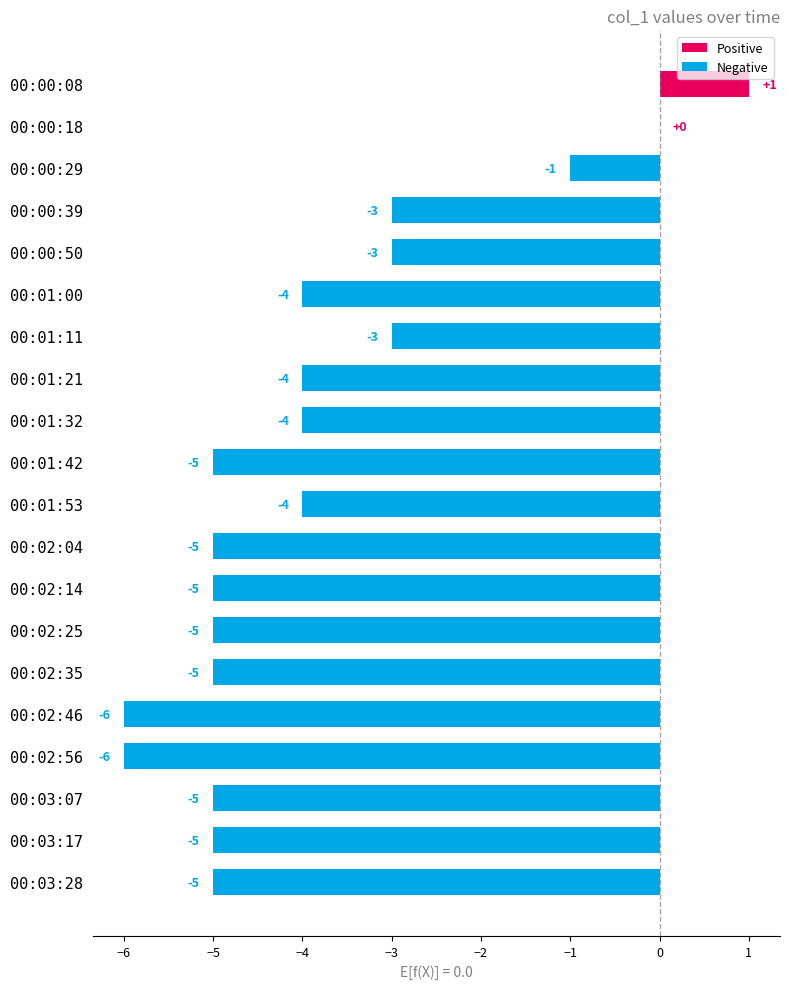

Is the value of Negative at 00:00:50 greater than the value of Positive at 00:03:28?

No